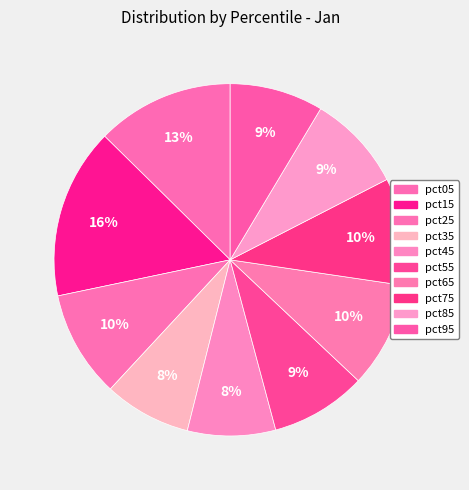

What is the total percentage of pct55 and pct65?

18.5%